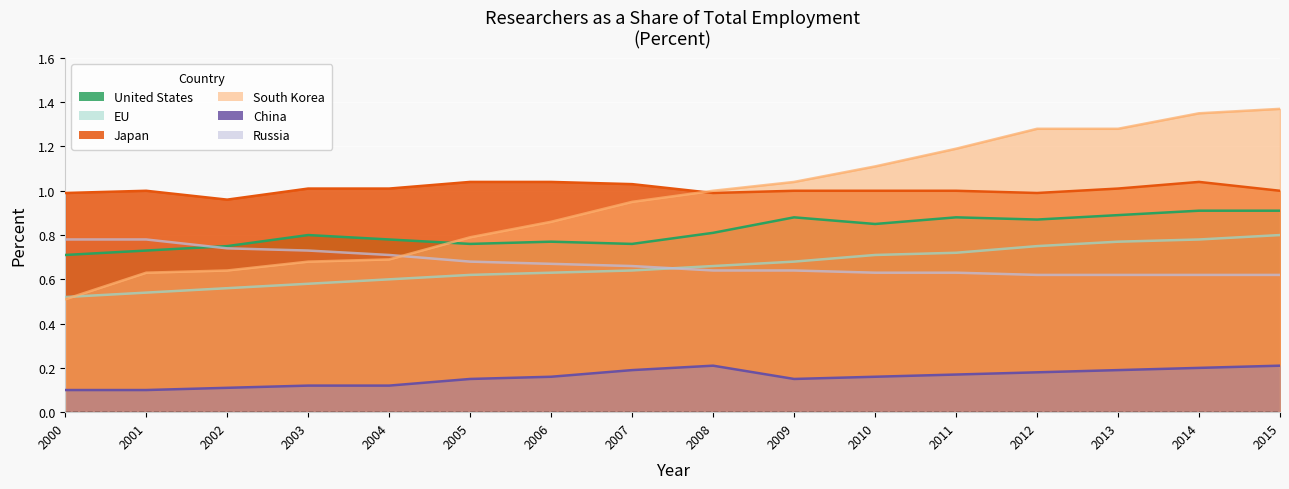

What are all the series names shown in the legend?

United States, EU, Japan, South Korea, China, Russia